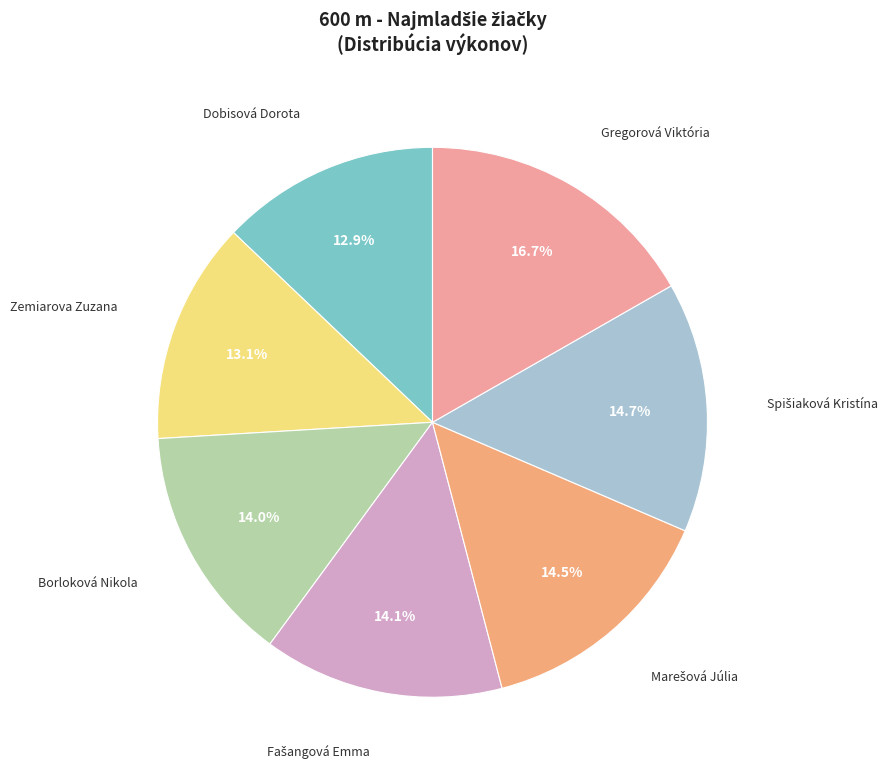

Is there a majority slice in this chart?

No